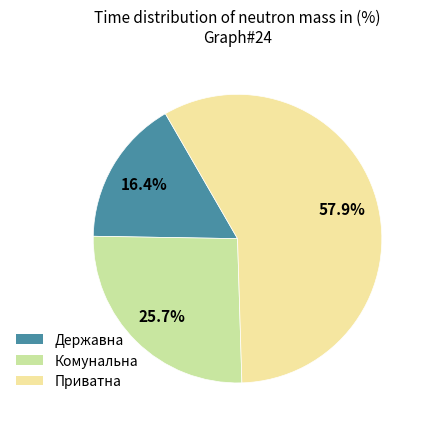

Which slice is the smallest?

Державна